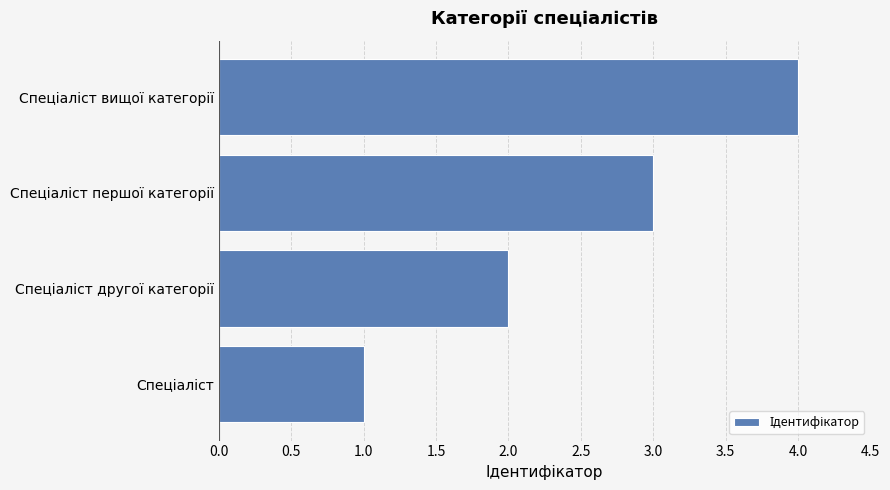

What is the difference between the maximum and minimum values?

3